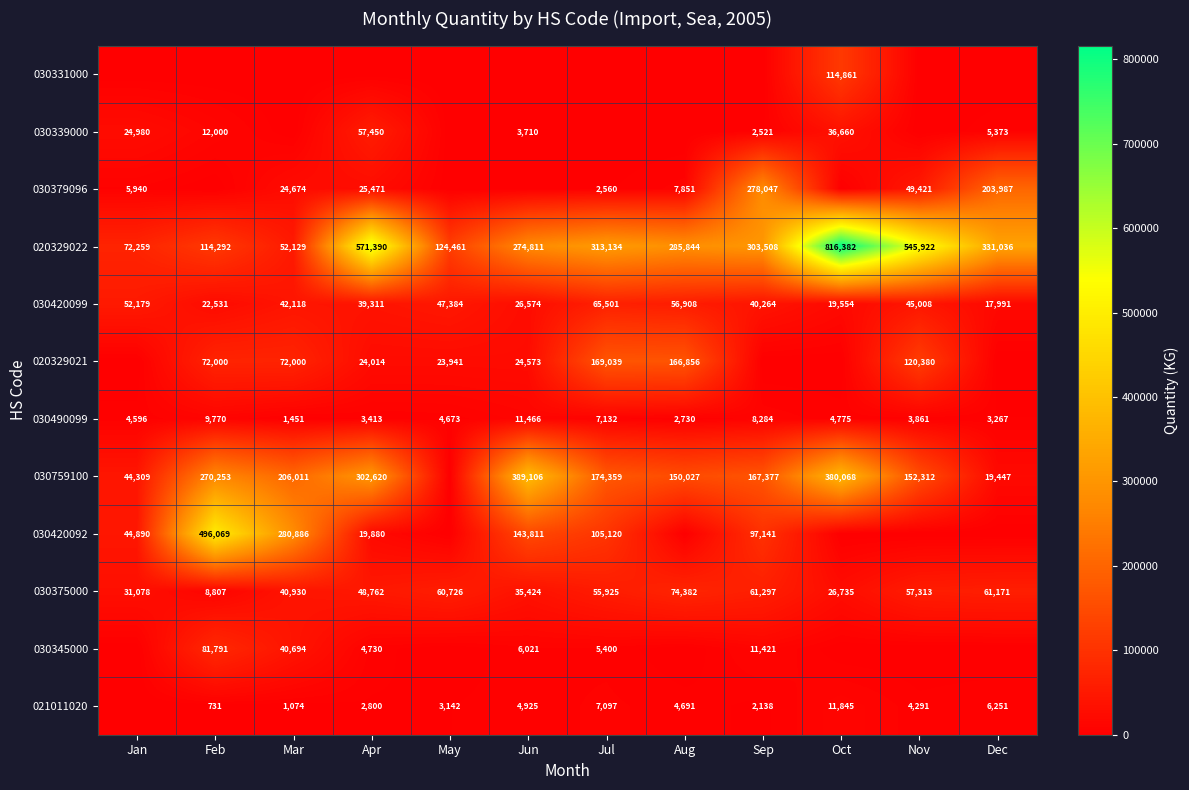

What value does the 020329022 series have at May?

124461